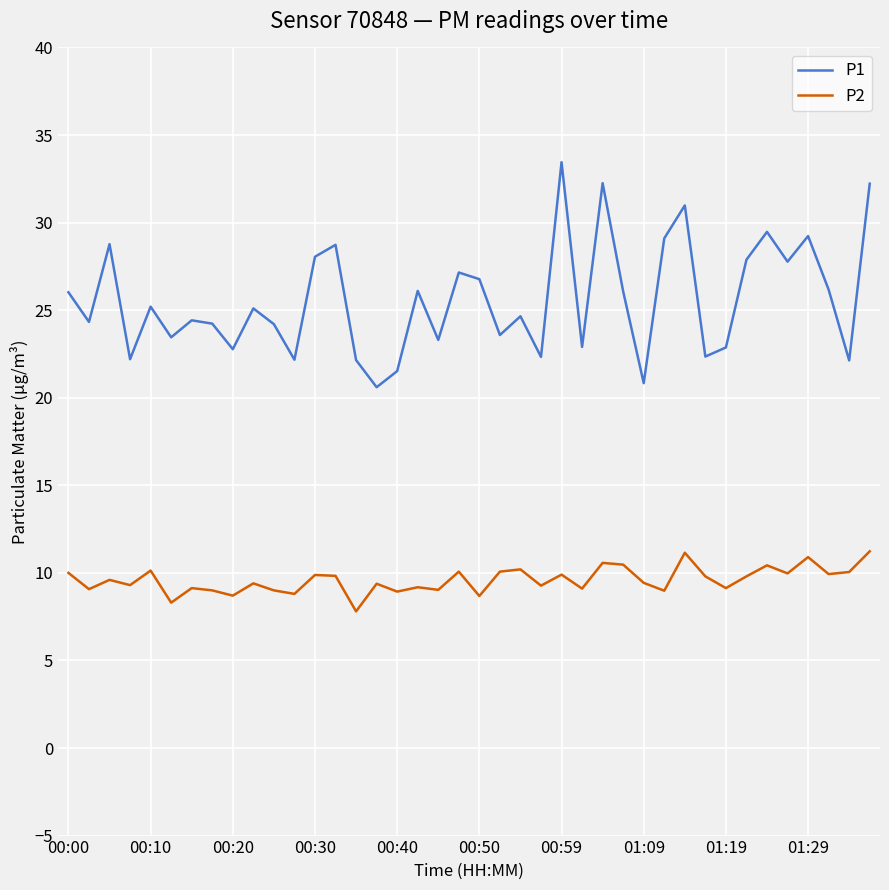

What is the smallest value displayed?

7.8